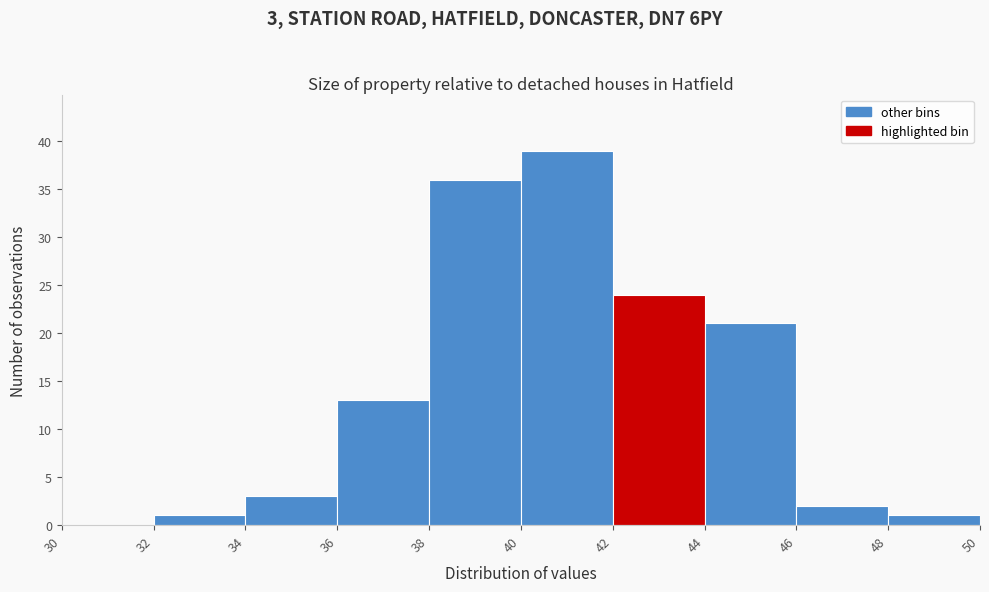

Over which range of the x-axis is the bar tallest?

40 to 42